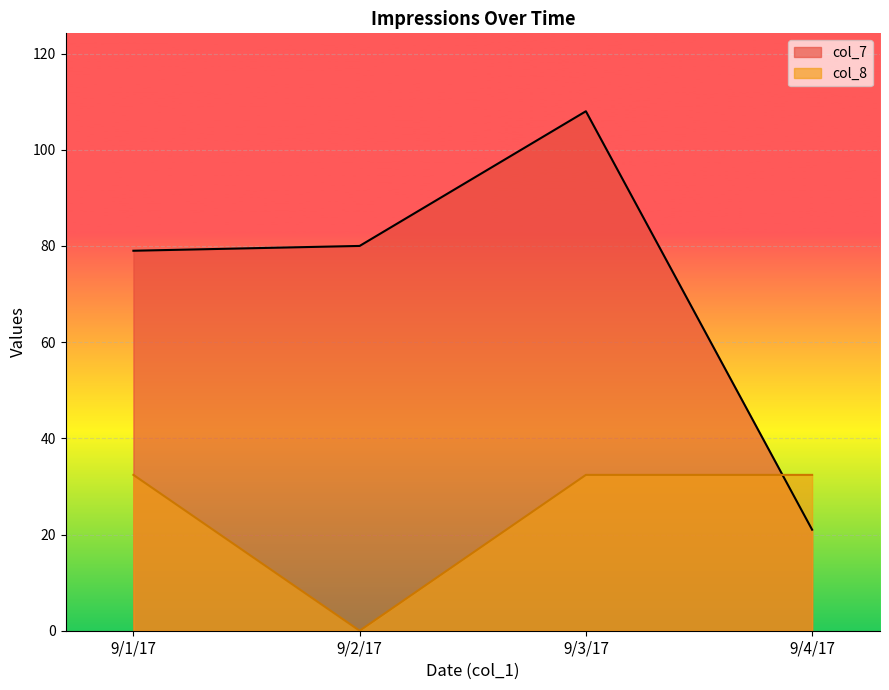

Rank the series at 9/1/17 from lowest to highest value.

col_8, col_7